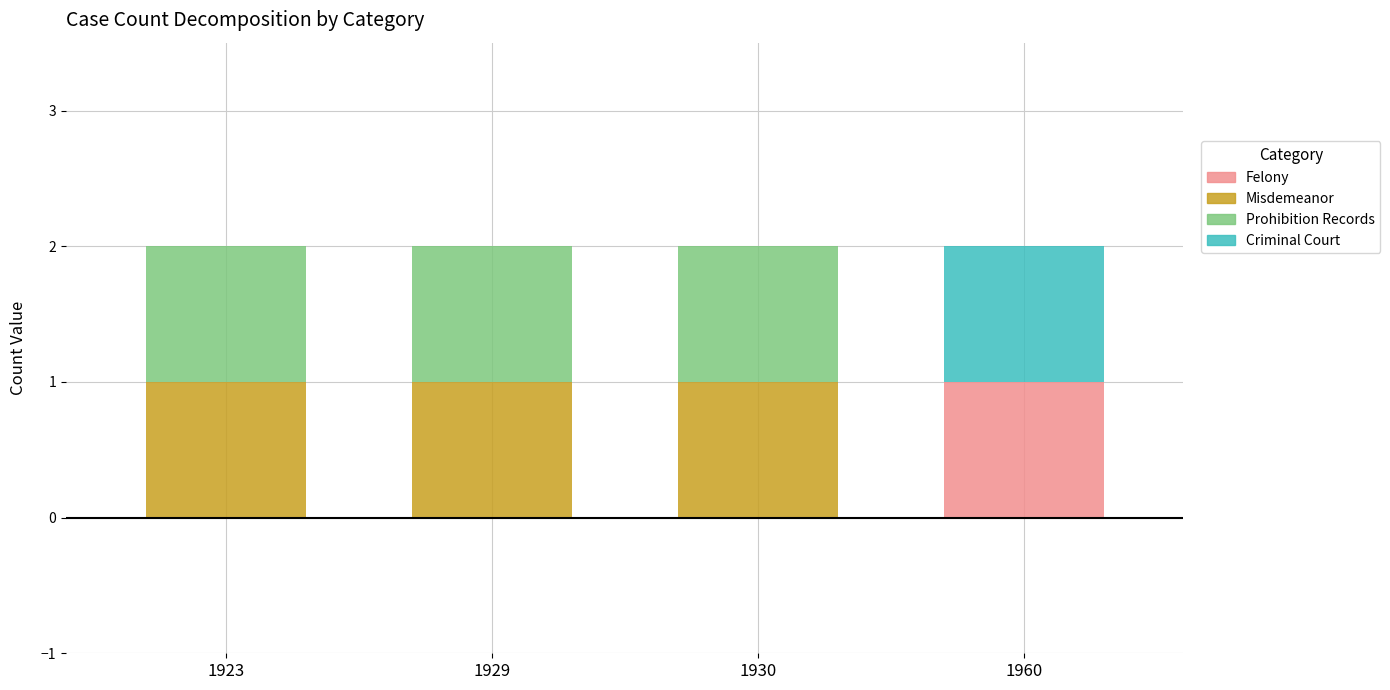

At which label does Felony reach its peak?

1960